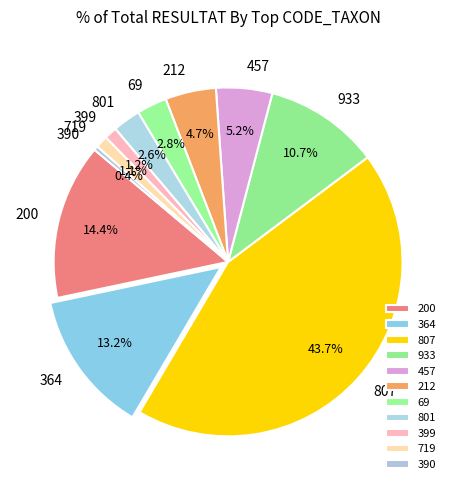

How much of the chart is everything except 399?

98.8%